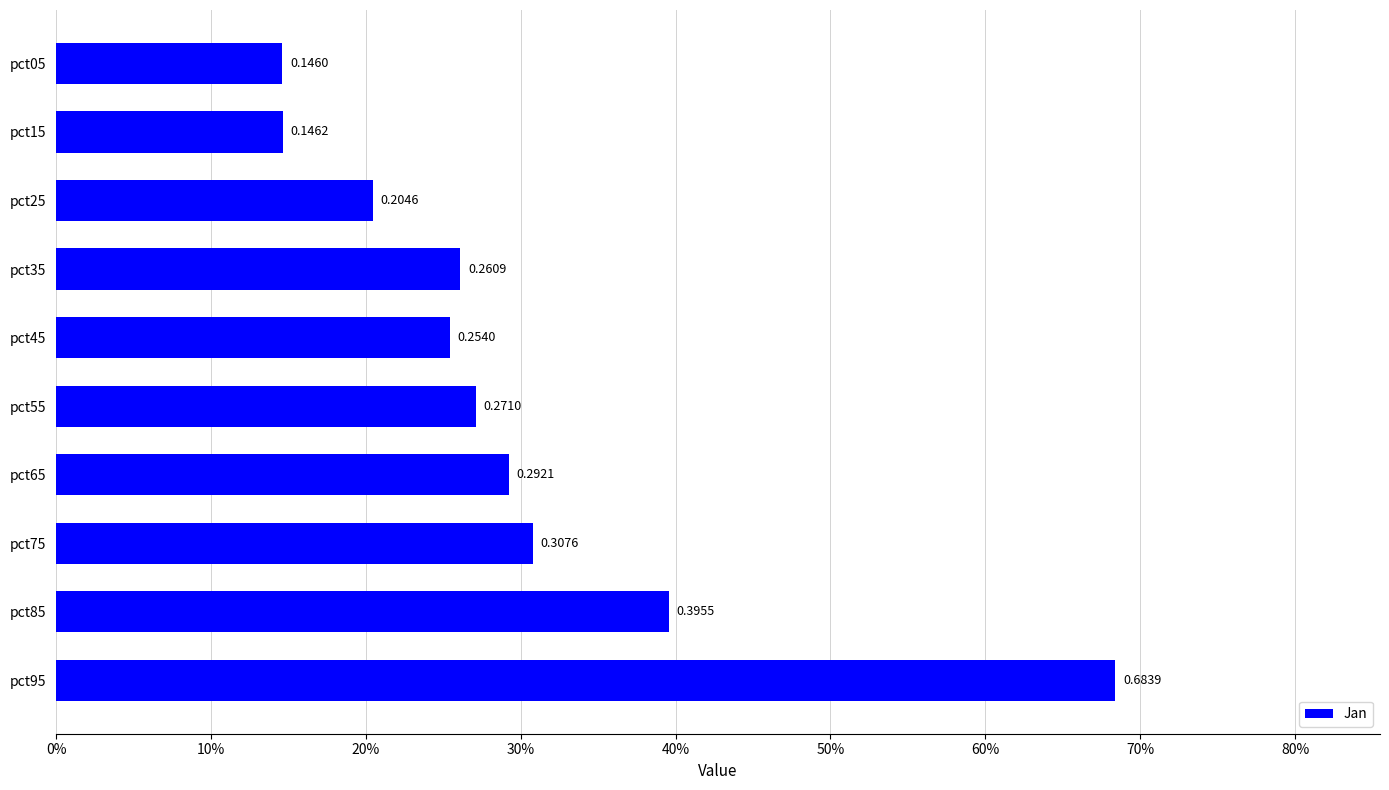

Rank the categories by value from highest to lowest.

pct95, pct85, pct75, pct65, pct55, pct35, pct45, pct25, pct15, pct05